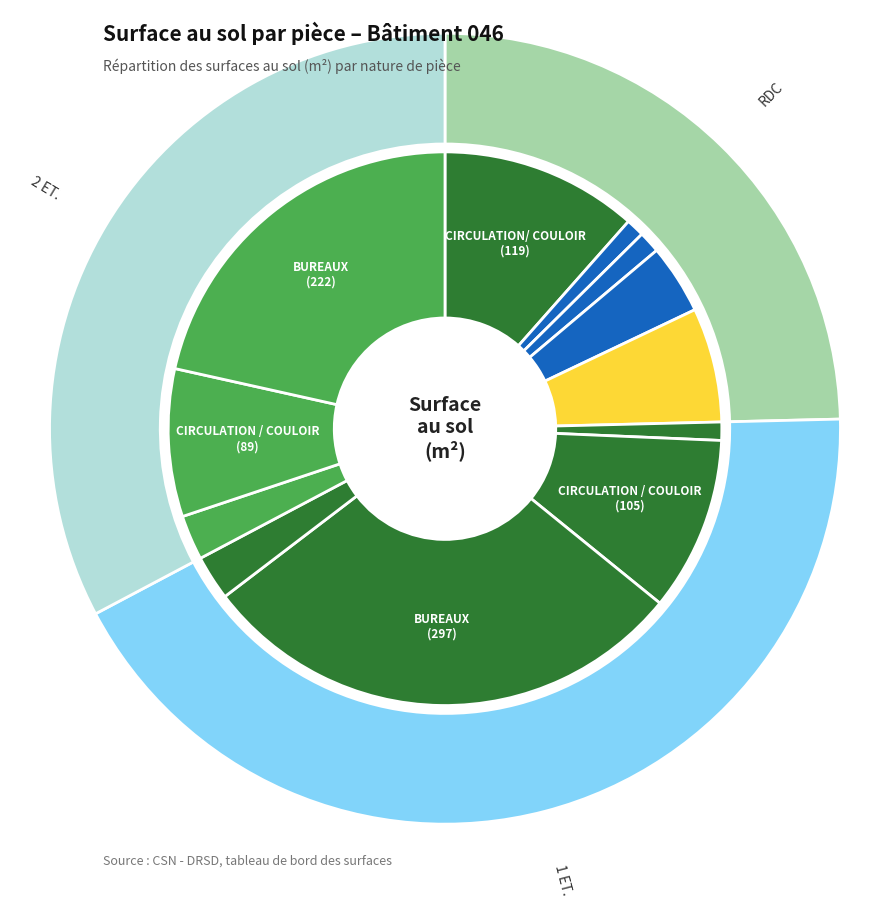

Combined, do CIRCULATION/ COULOIR (RDC) and SANITAIRES (1 ET.) account for over 50%?

No